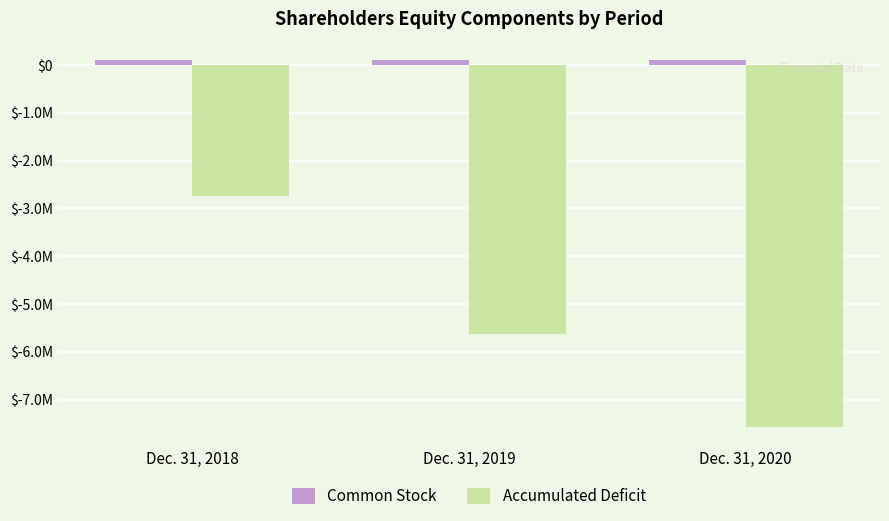

What are all the series names shown in the legend?

Common Stock, Accumulated Deficit